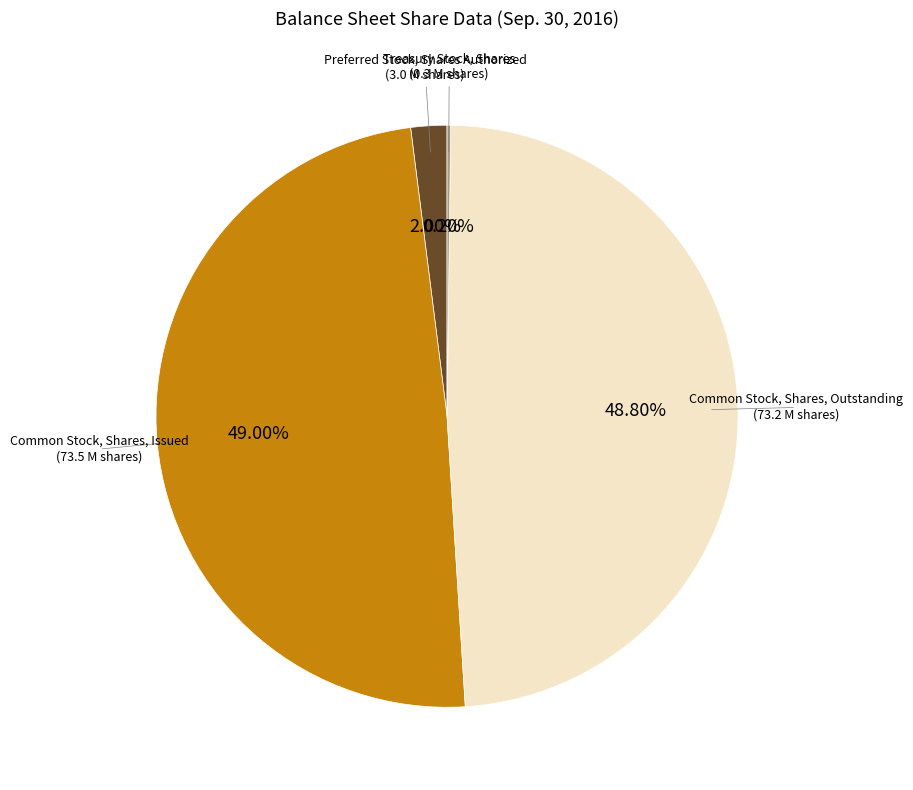

Is there any slice that represents more than half of the pie?

No